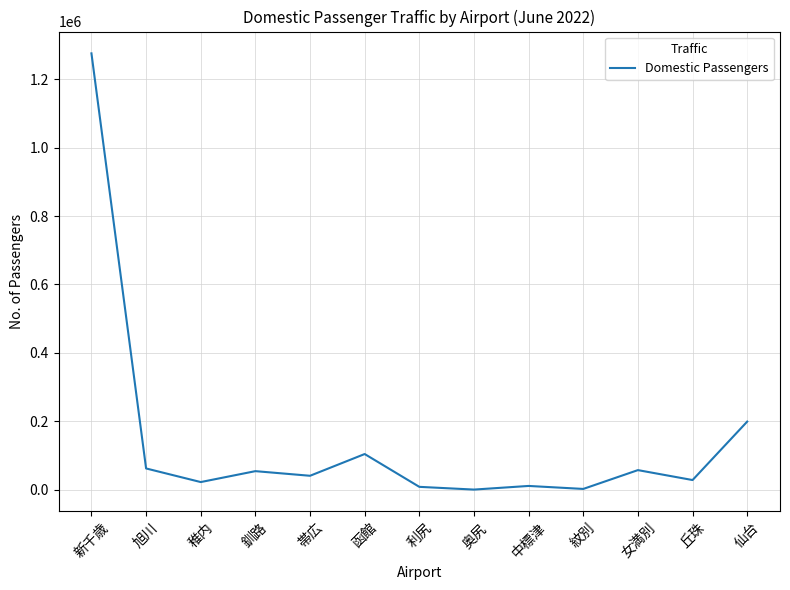

What is the sum of the values at 帯広 and 丘珠?

69852